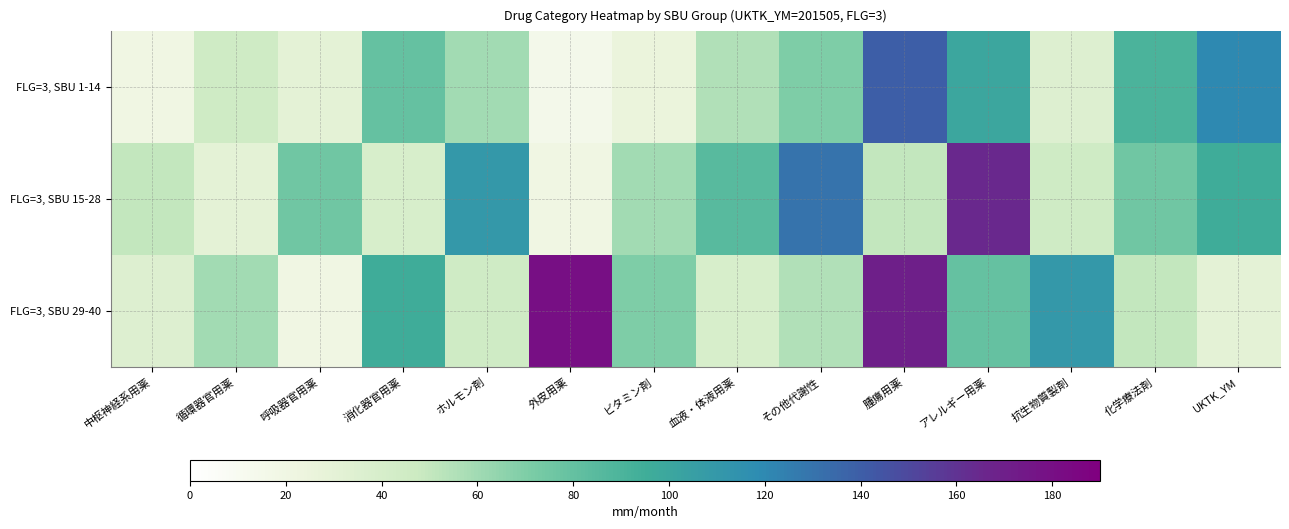

Reading left to right, extract all data points from this chart.

FLG=3, SBU 1-14: 中枢神経系用薬=20	循環器官用薬=45	呼吸器官用薬=30	消化器官用薬=80	ホルモン剤=60	外皮用薬=15	ビタミン剤=25	血液・体液用薬=55	その他代謝性=70	腫瘍用薬=140	アレルギー用薬=100	抗生物質製剤=35	化学療法剤=90	UKTK_YM=120
FLG=3, SBU 15-28: 中枢神経系用薬=50	循環器官用薬=30	呼吸器官用薬=75	消化器官用薬=40	ホルモン剤=110	外皮用薬=20	ビタミン剤=60	血液・体液用薬=85	その他代謝性=130	腫瘍用薬=50	アレルギー用薬=165	抗生物質製剤=45	化学療法剤=75	UKTK_YM=95
FLG=3, SBU 29-40: 中枢神経系用薬=35	循環器官用薬=60	呼吸器官用薬=20	消化器官用薬=95	ホルモン剤=45	外皮用薬=180	ビタミン剤=70	血液・体液用薬=40	その他代謝性=55	腫瘍用薬=170	アレルギー用薬=80	抗生物質製剤=110	化学療法剤=50	UKTK_YM=30